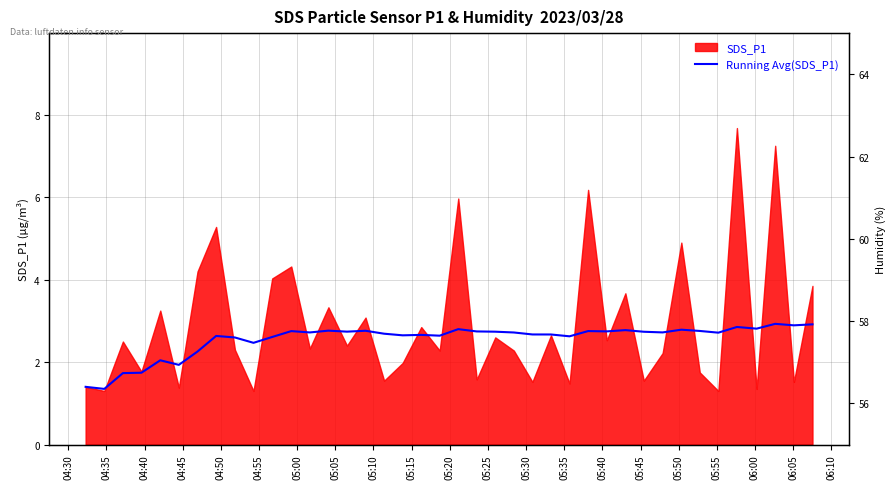

Is it true that the value at 05:35 is 3.7?

False